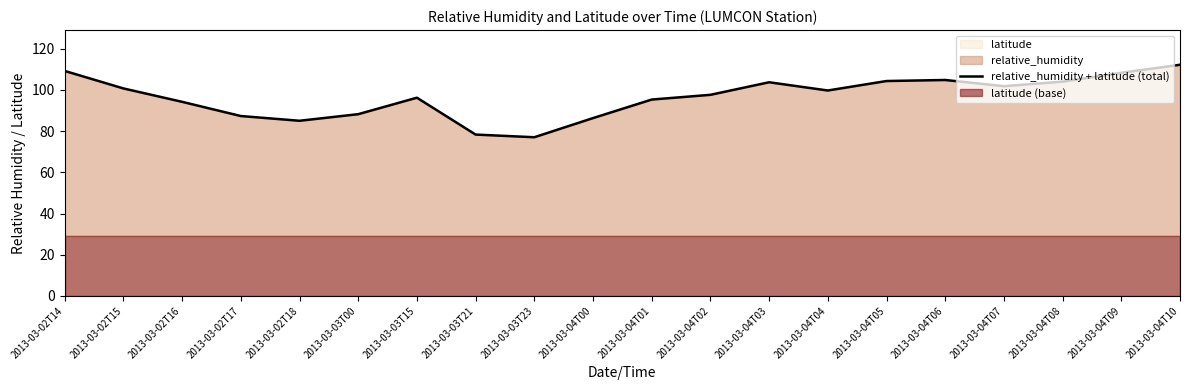

Approximately how many times larger is the value at 2013-03-04T09 compared to 2013-03-02T14?

1.0